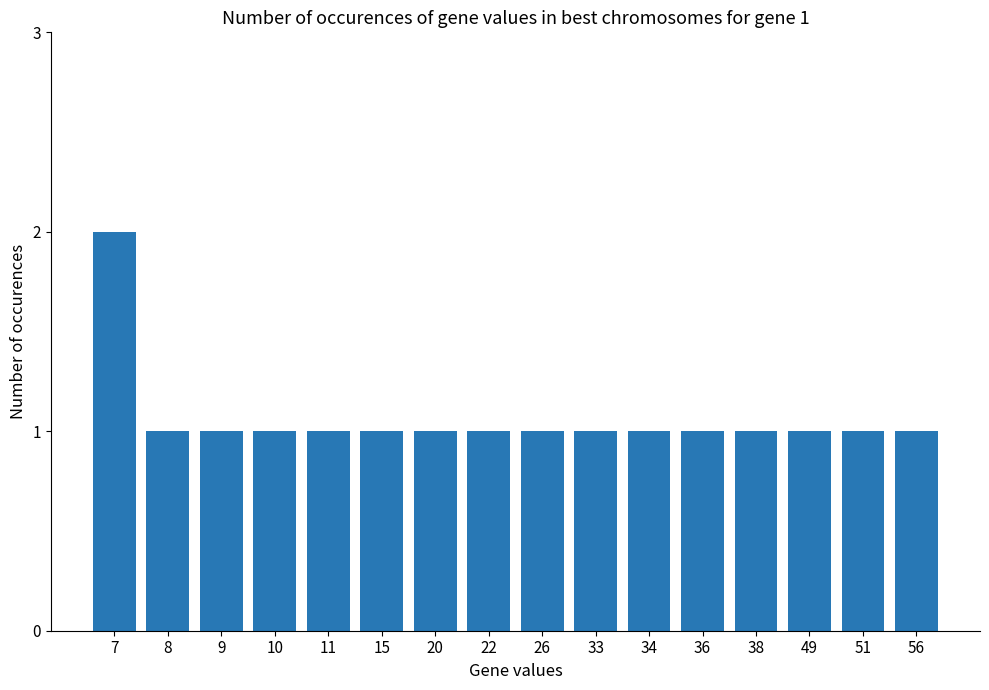

Reading left to right, list all the values displayed in this chart.

2	1	1	1	1	1	1	1	1	1	1	1	1	1	1	1